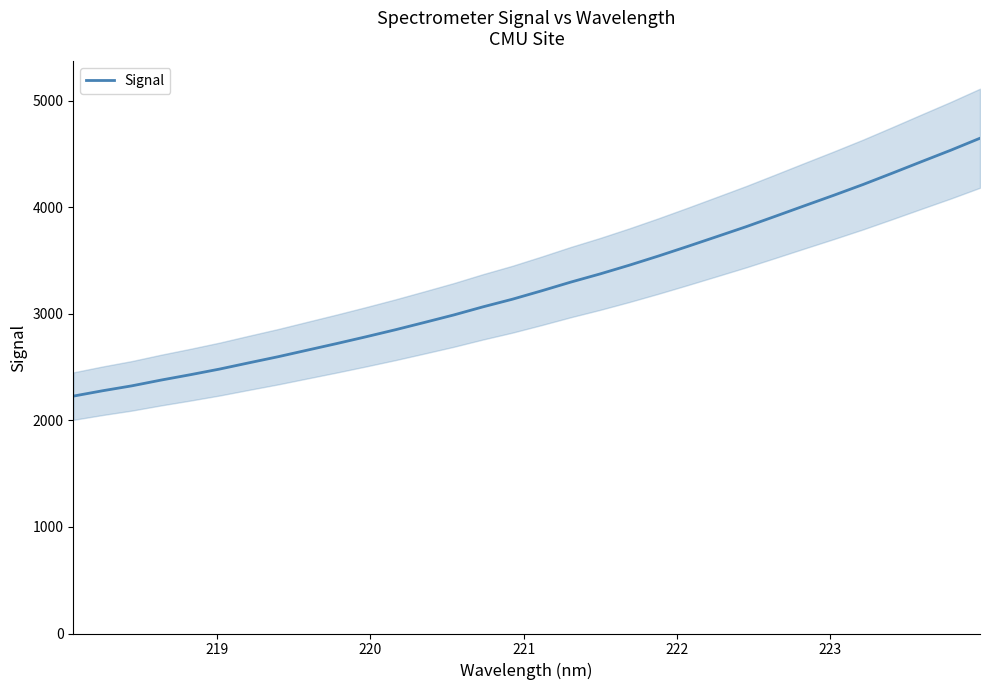

What is the maximum value for Signal?

4647.0